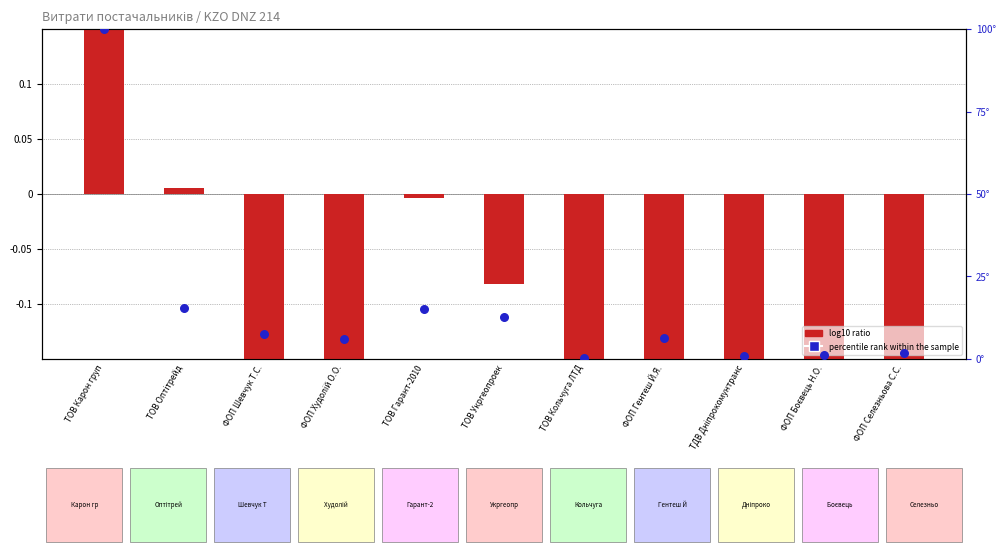

What is the total value across all series at ТОВ Гарант-2010?

15.1